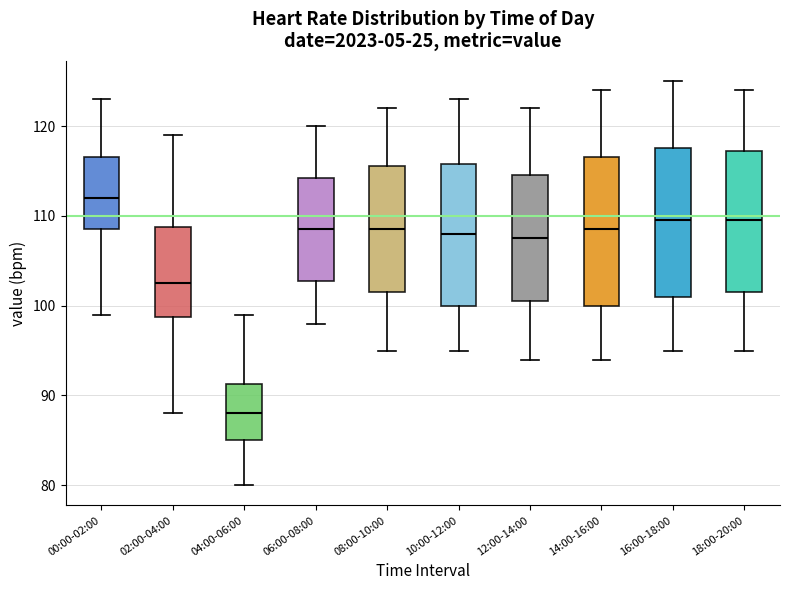

Where is the upper edge of the box for 02:00-04:00 on the y-axis? The values are not printed on the chart, so give them approximately, as read against the axis.

109